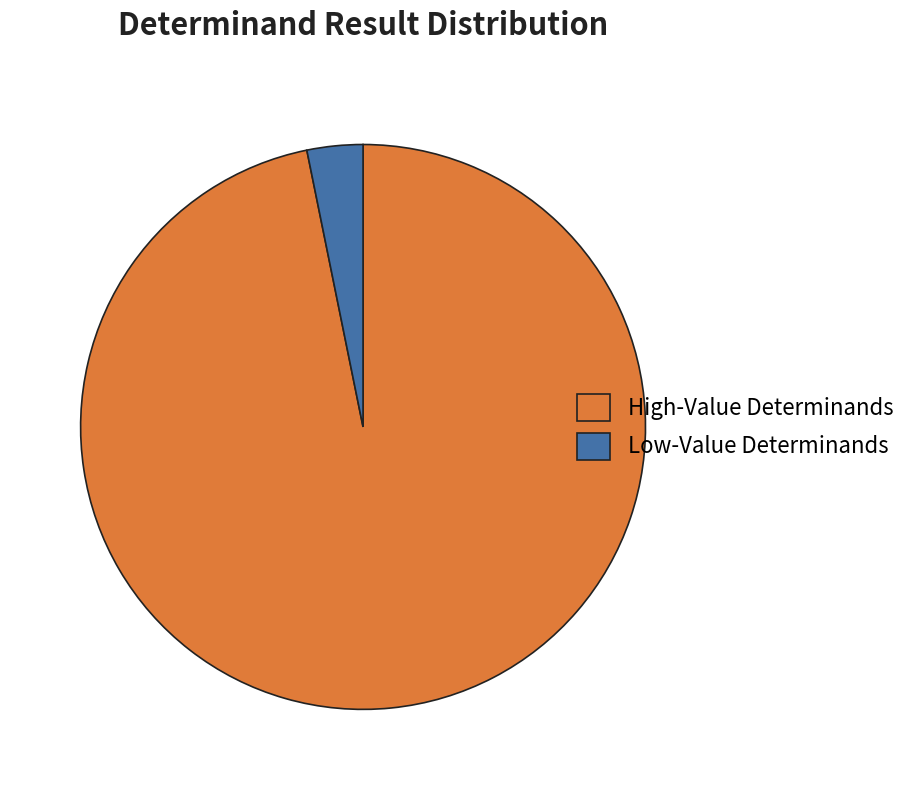

Which has a higher value, Low-Value Determinands or High-Value Determinands?

High-Value Determinands